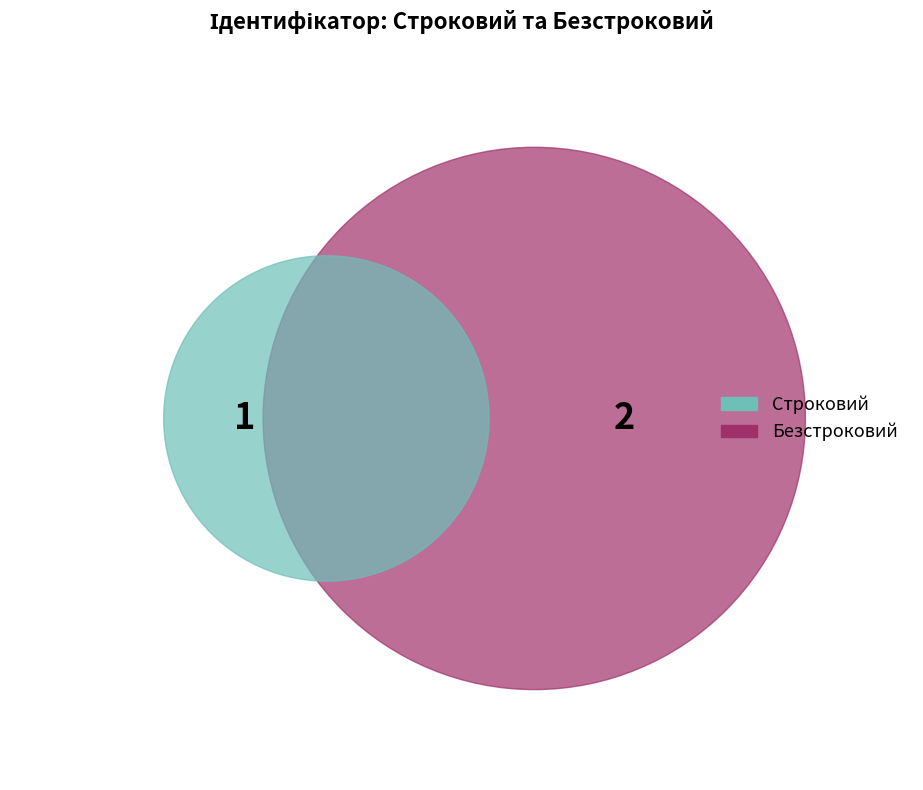

Does Безстроковий account for over 50% of the chart?

Yes